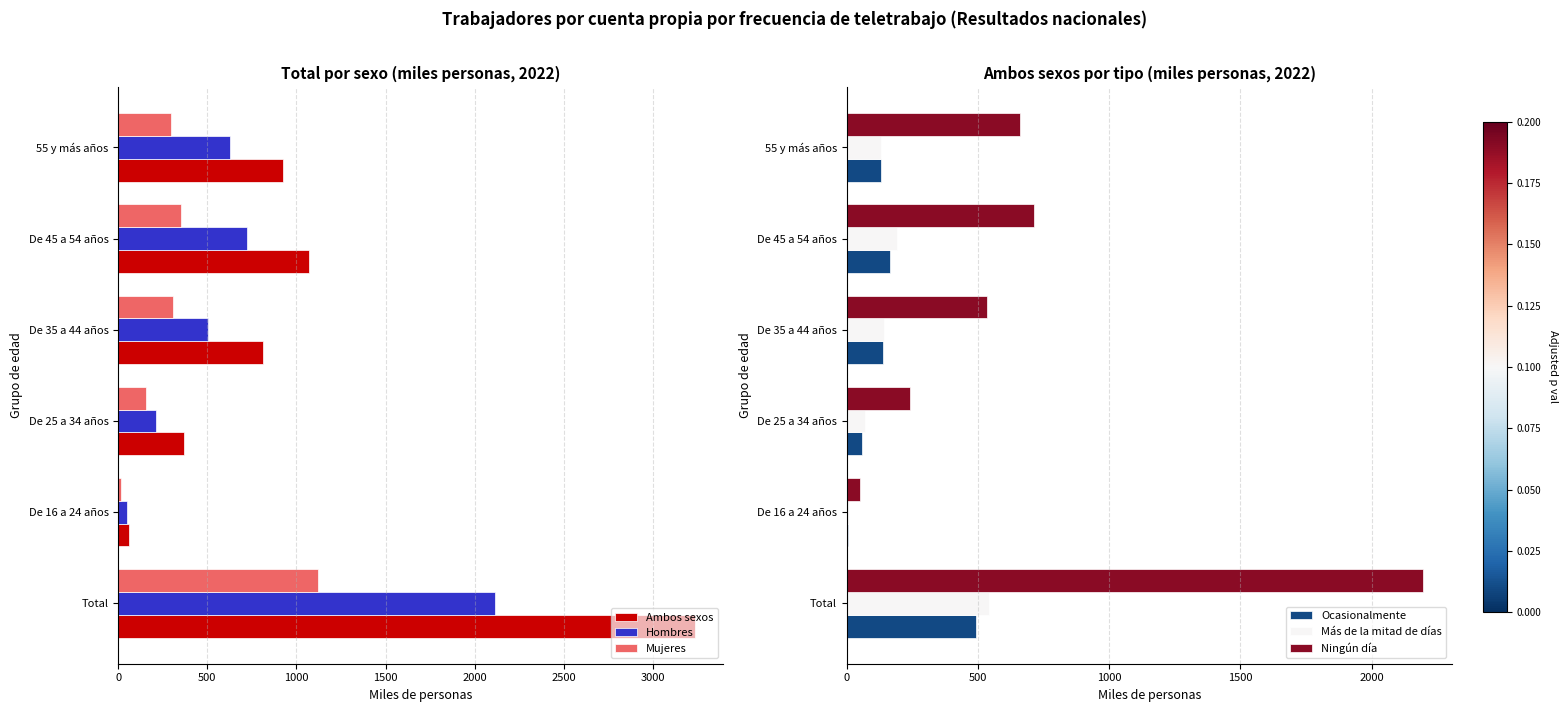

What is the highest value of the Ningún día series?

2196.7